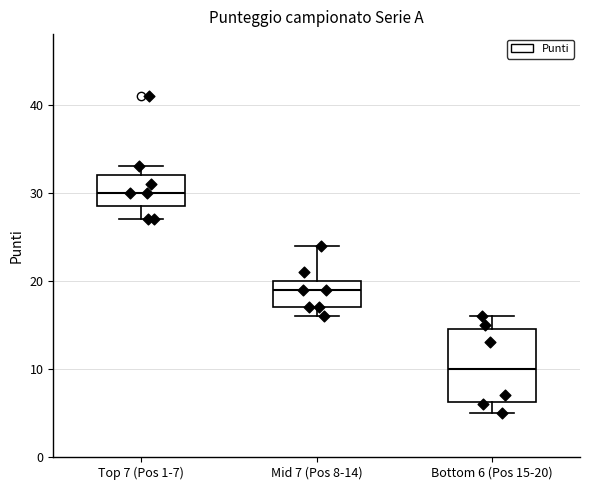

Reading left to right, transcribe this box plot: for each box, give where its median line is, the range the box spans, and where its two whiskers end, as read against the y-axis. The values are not printed on the chart, so give them approximately, as read against the axis.

Top 7 (Pos 1-7): median 30, box 29 to 32, whiskers 27 to 33
Mid 7 (Pos 8-14): median 19, box 17 to 20, whiskers 16 to 24
Bottom 6 (Pos 15-20): median 10, box 6 to 15, whiskers 5 to 16